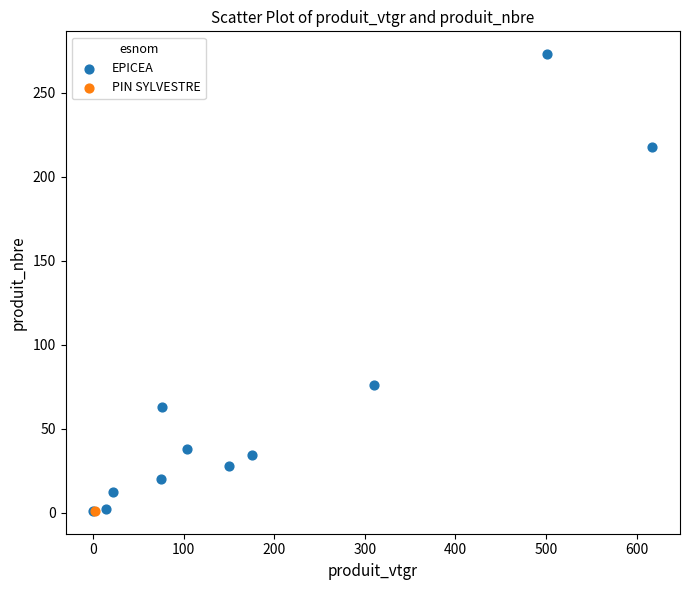

What are all the series names shown in the legend?

EPICEA, PIN SYLVESTRE